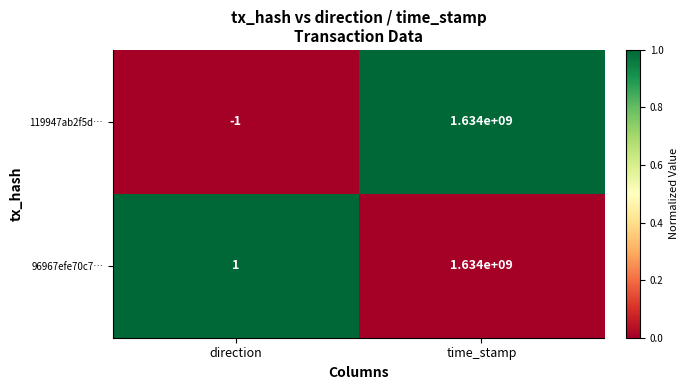

The 119947ab2f5d… series shows -1 at direction. True or false?

True